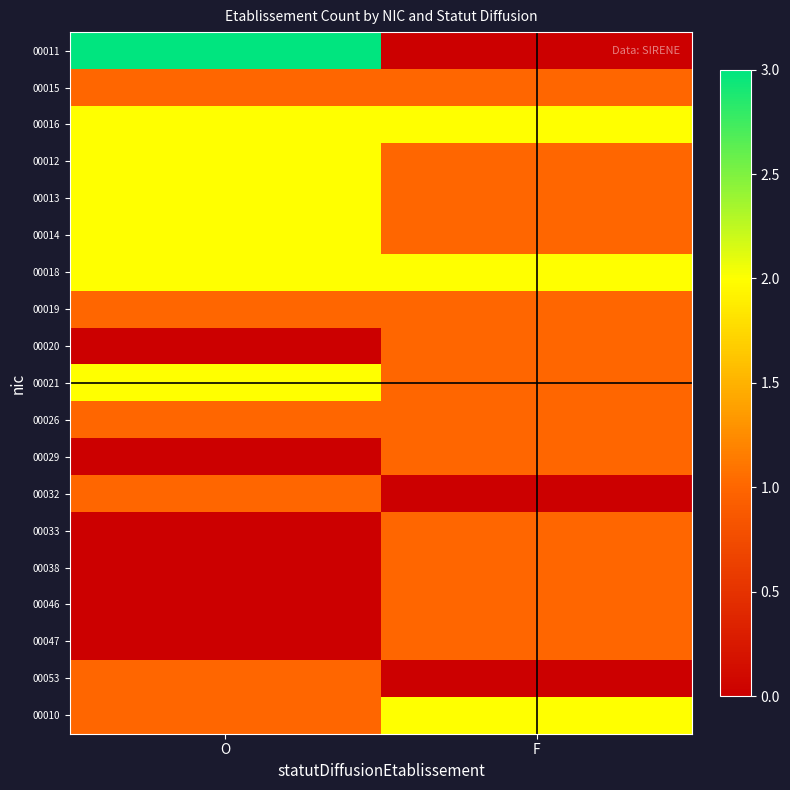

Which series has the largest total across all categories?

00016